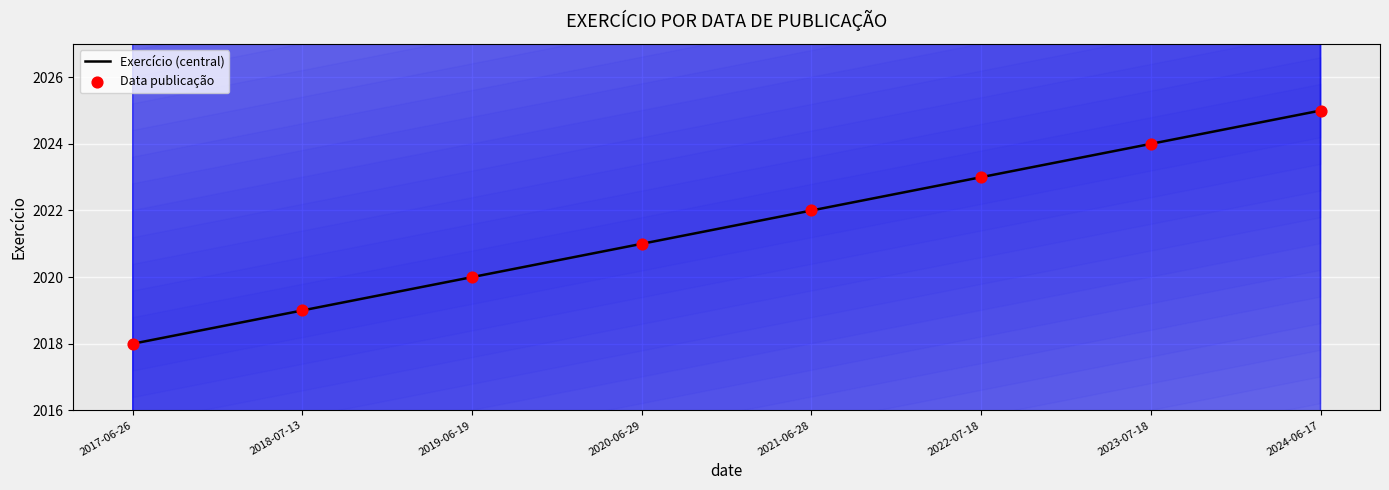

Which series has the largest total across all categories?

Exercício (central)